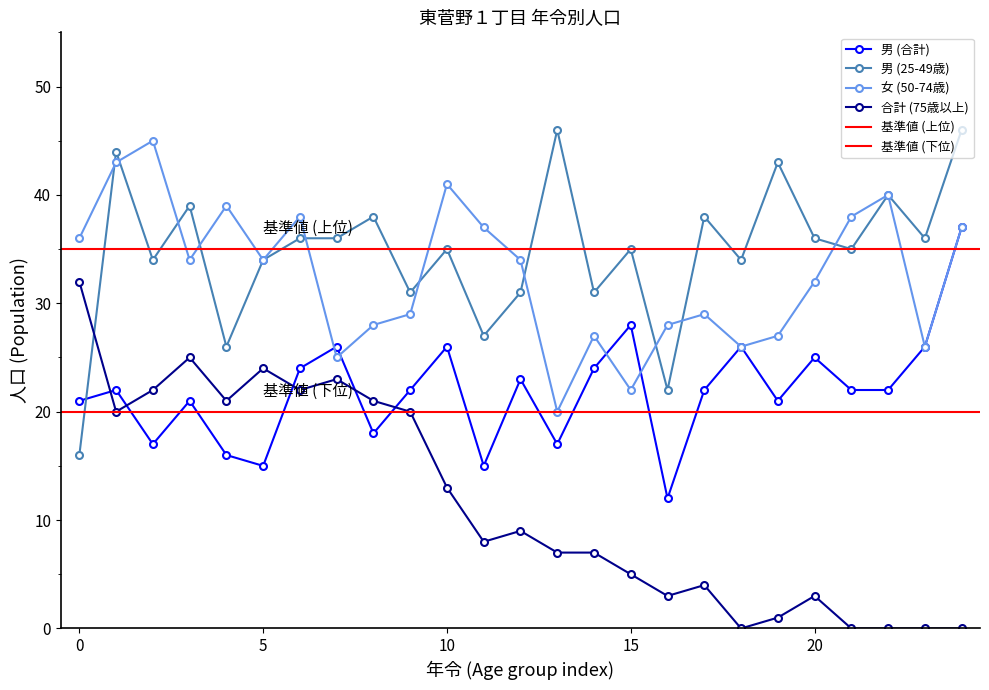

How many interior local peaks does the 女 (50-74) series have?

7